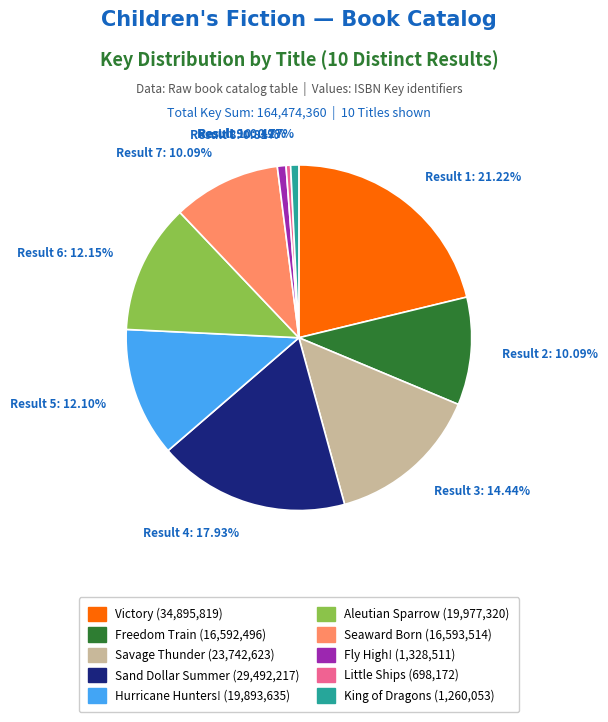

Between Seaward Born and Victory, which is larger?

Victory